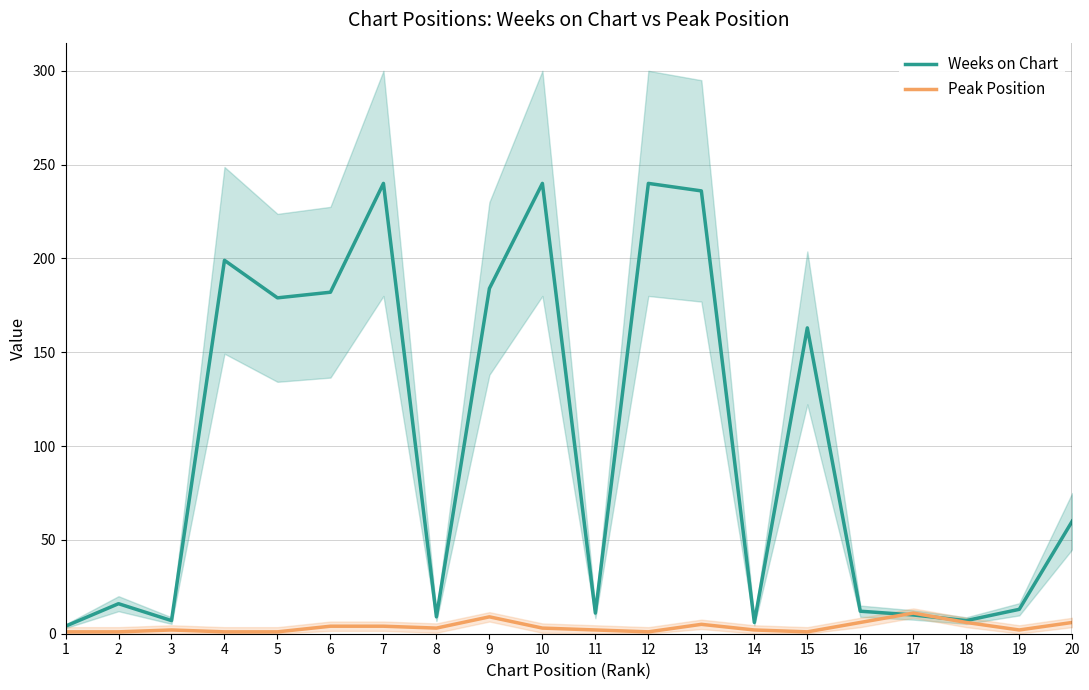

How many distinct data groups are displayed?

2